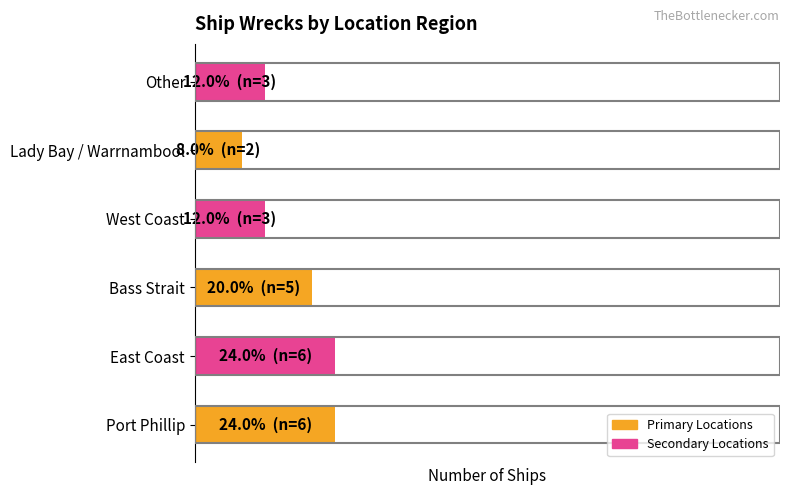

What is the average value?

17